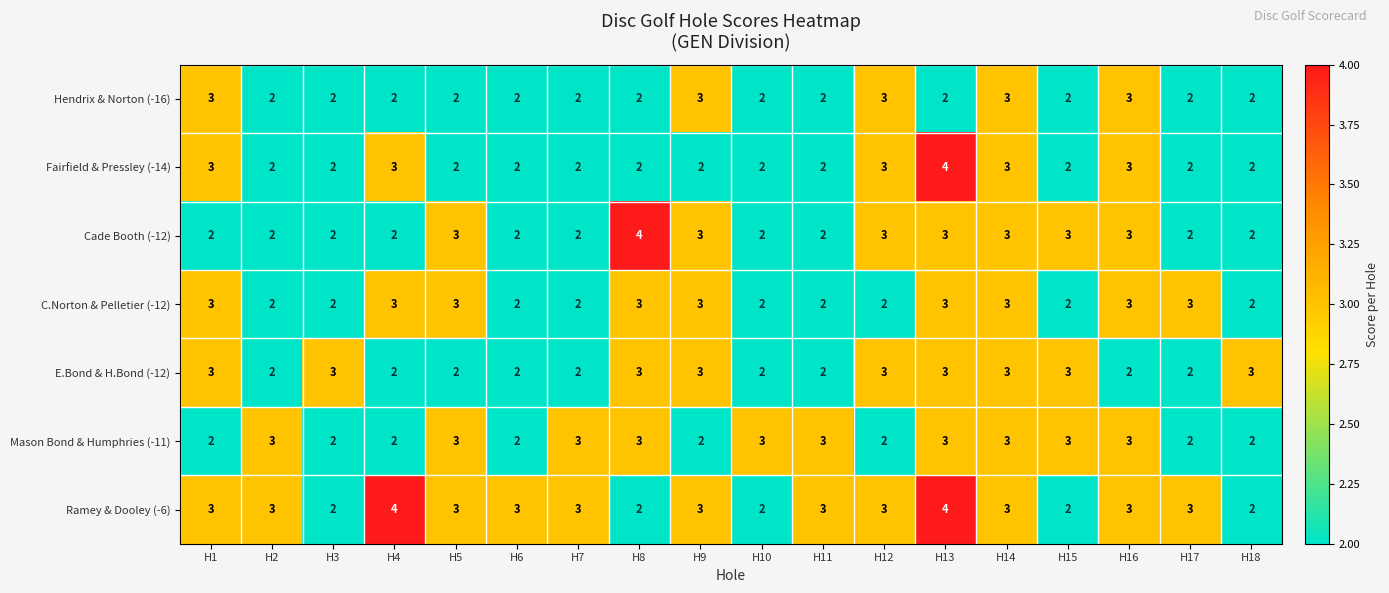

Which series has the largest total across all categories?

Ramey & Dooley (-6)